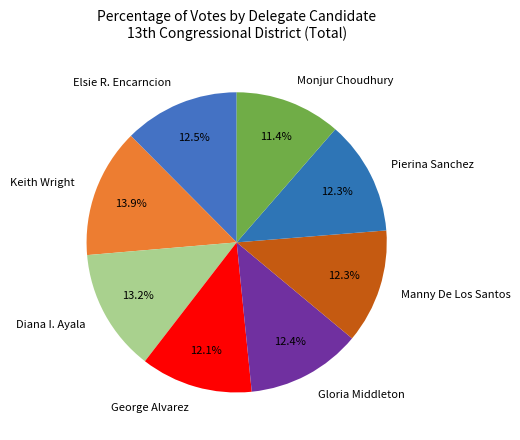

What is the smallest slice in the pie chart?

Monjur Choudhury